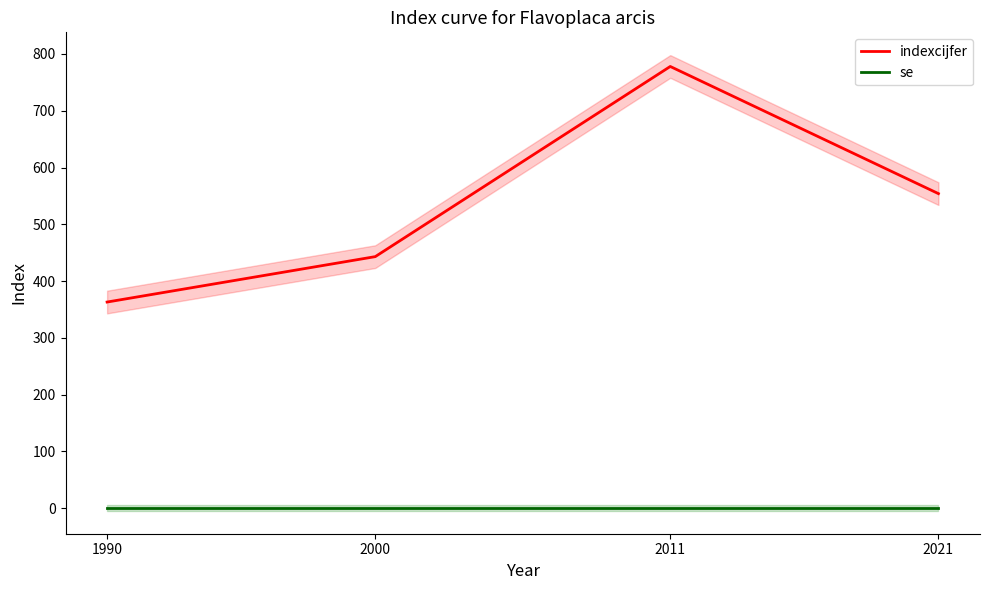

Is it true that se equals 0 at 2021?

True